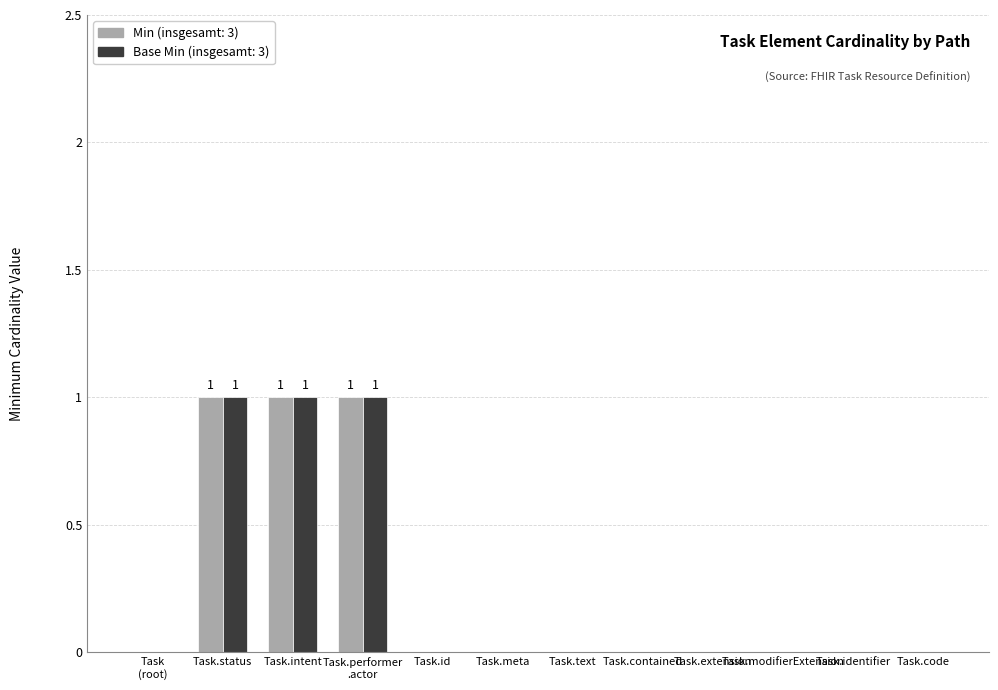

True or false: Base Min (insgesamt: 3) has a value of 0 at Task.identifier.

True